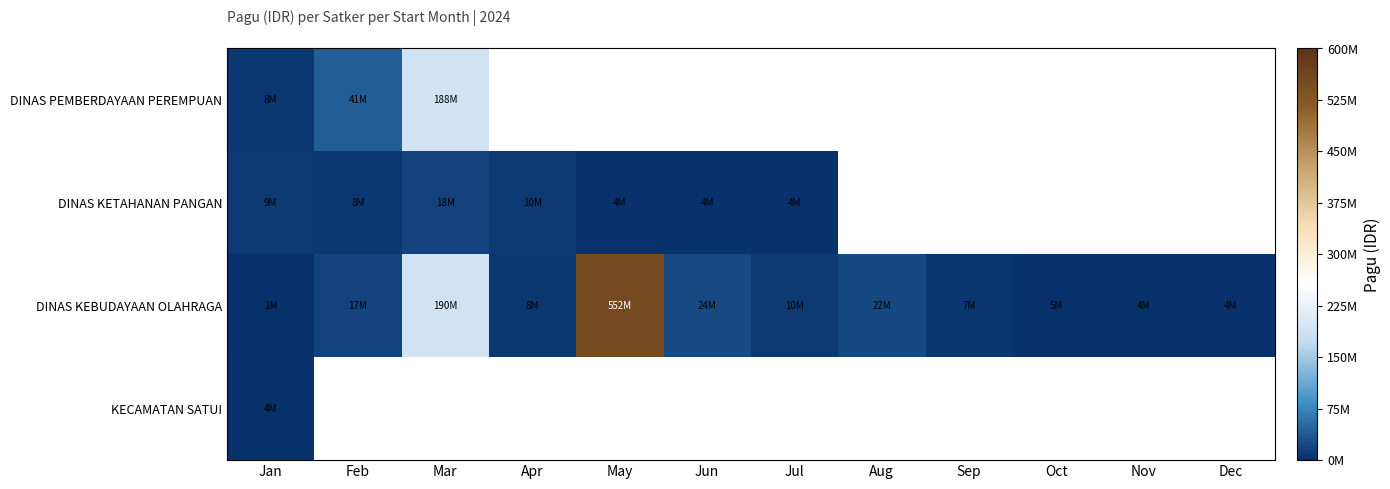

At how many categories does at least one series exceed 406001218?

1